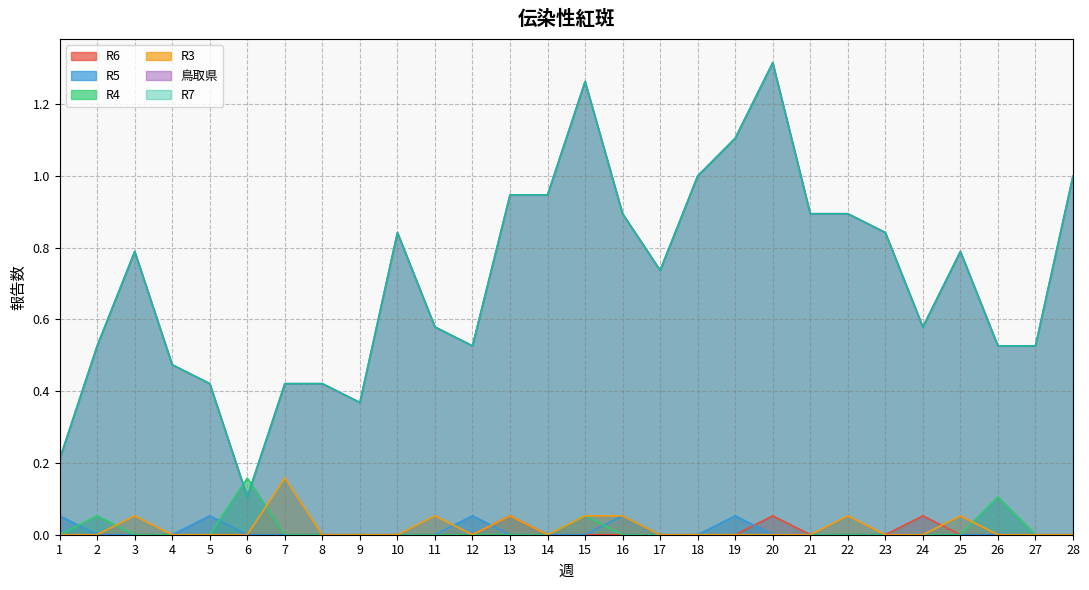

Which series has the largest range (max minus min)?

鳥取県